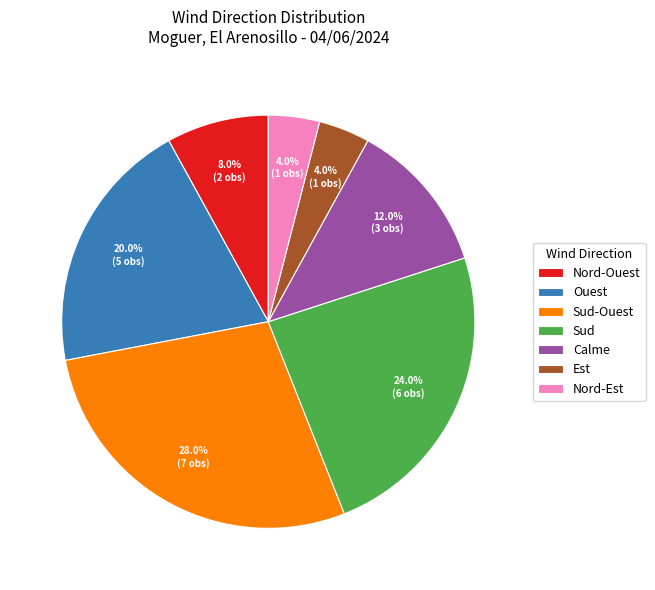

Does Sud account for over 50% of the chart?

No